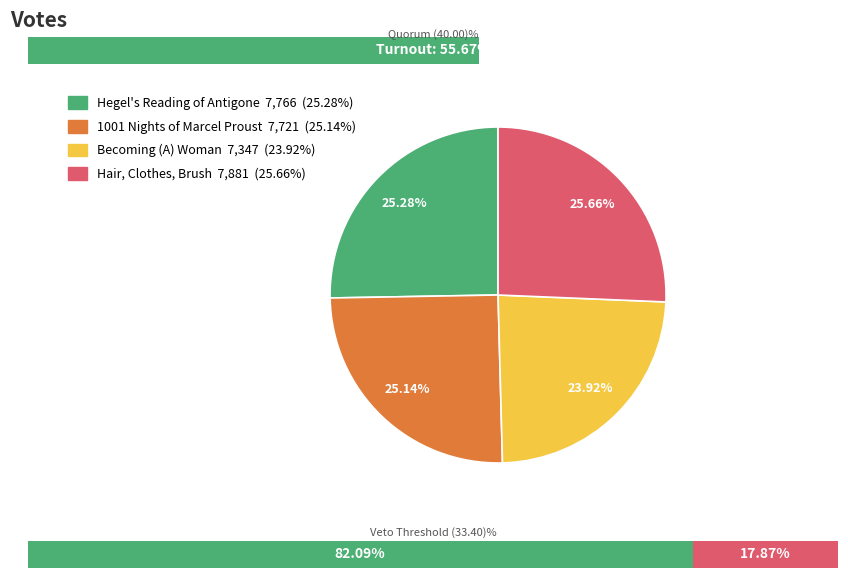

What is the smallest slice in the pie chart?

Becoming (A) Woman